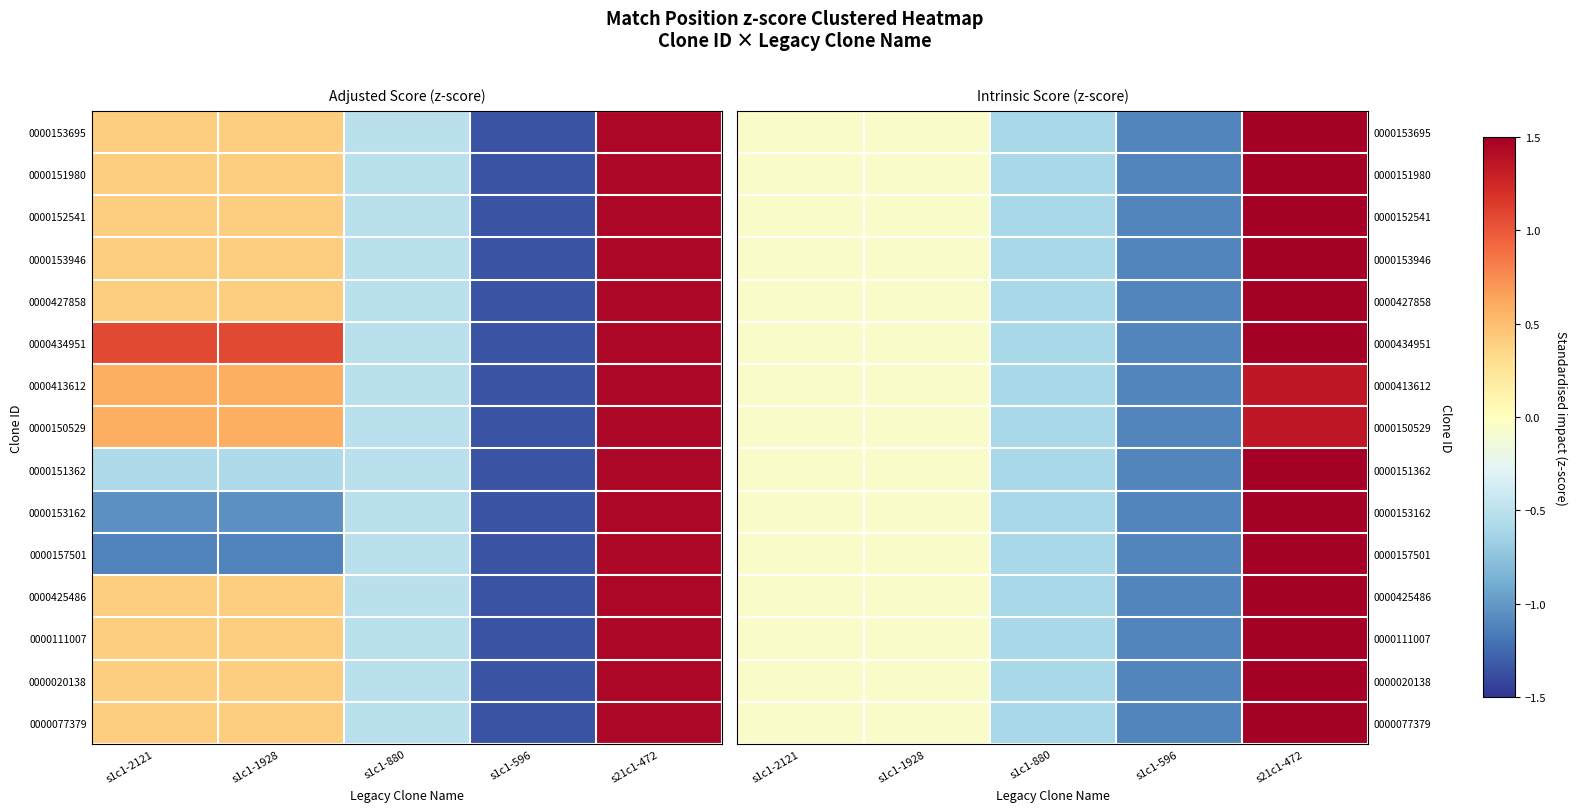

Between s1c1-880 and s1c1-1928, which is larger?

s1c1-1928